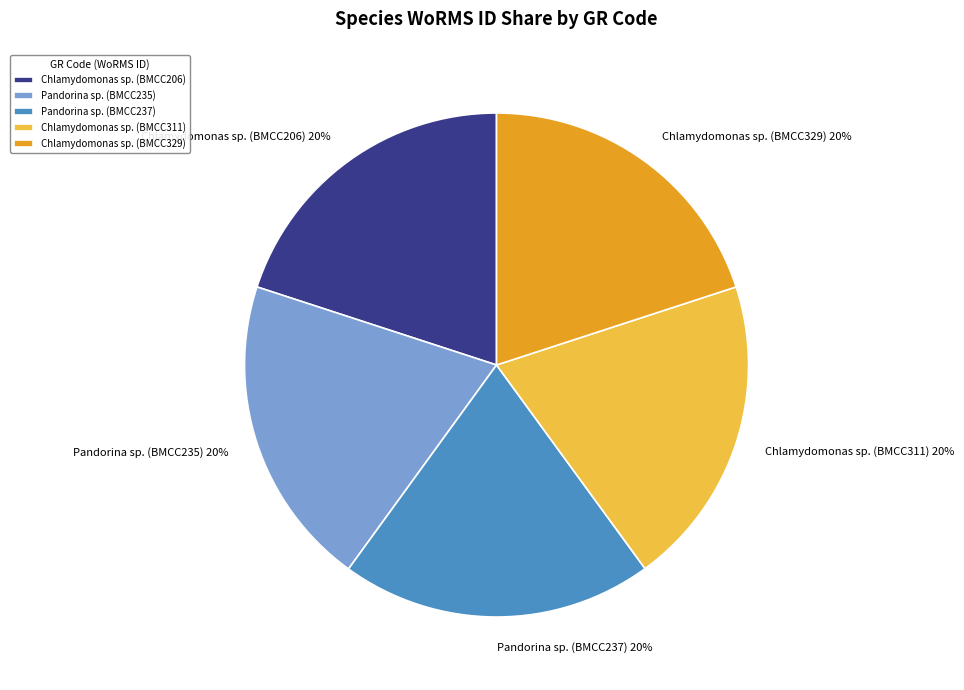

What percentage is the Chlamydomonas sp. (BMCC329) slice, to the nearest percent?

20%